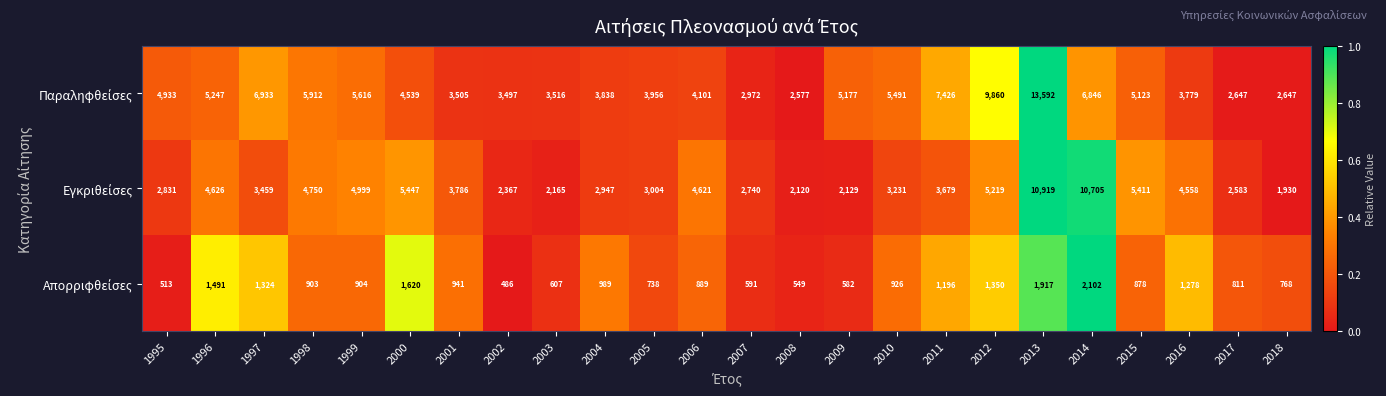

At which category is the sum across all series the highest?

2013